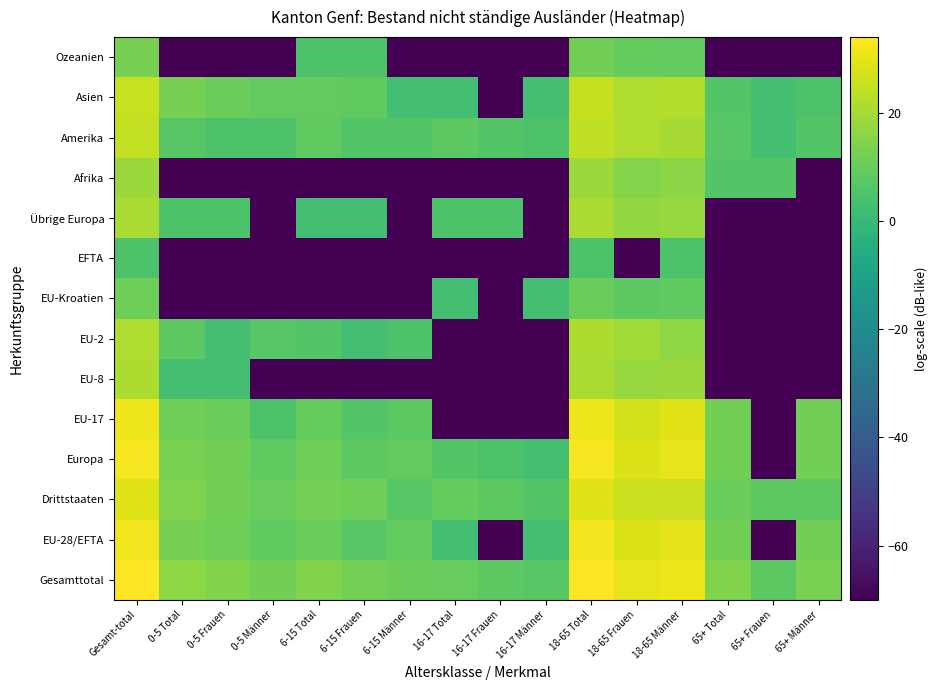

Between 6-15 Frauen and 65+ Frauen, which series saw the biggest shift?

Europa